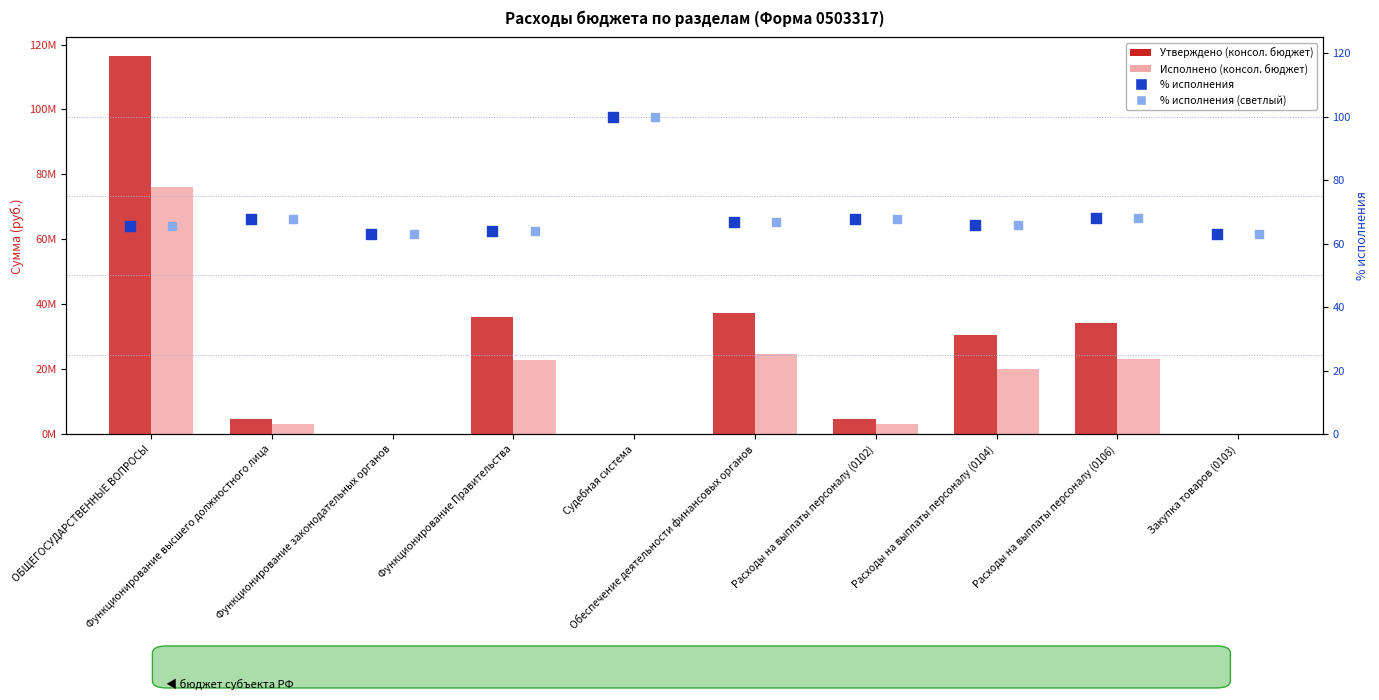

Which series has the largest Y range (max minus min)?

Утверждено (консол. бюджет)